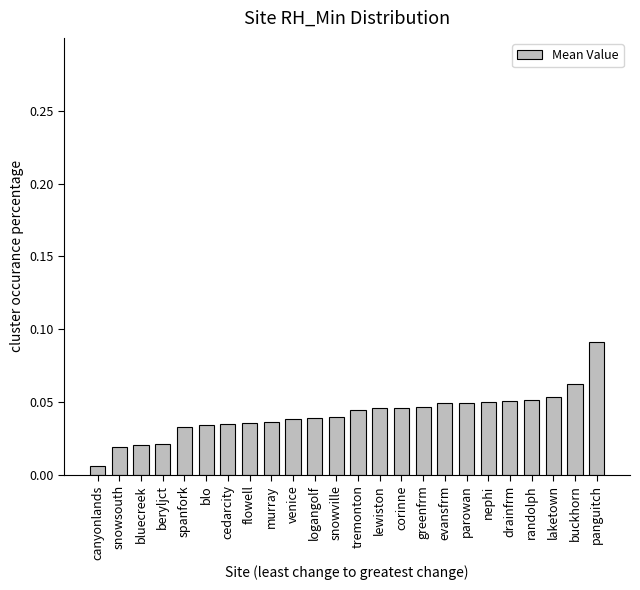

The chart shows a value of 0.1 at spanfork. True or false?

False